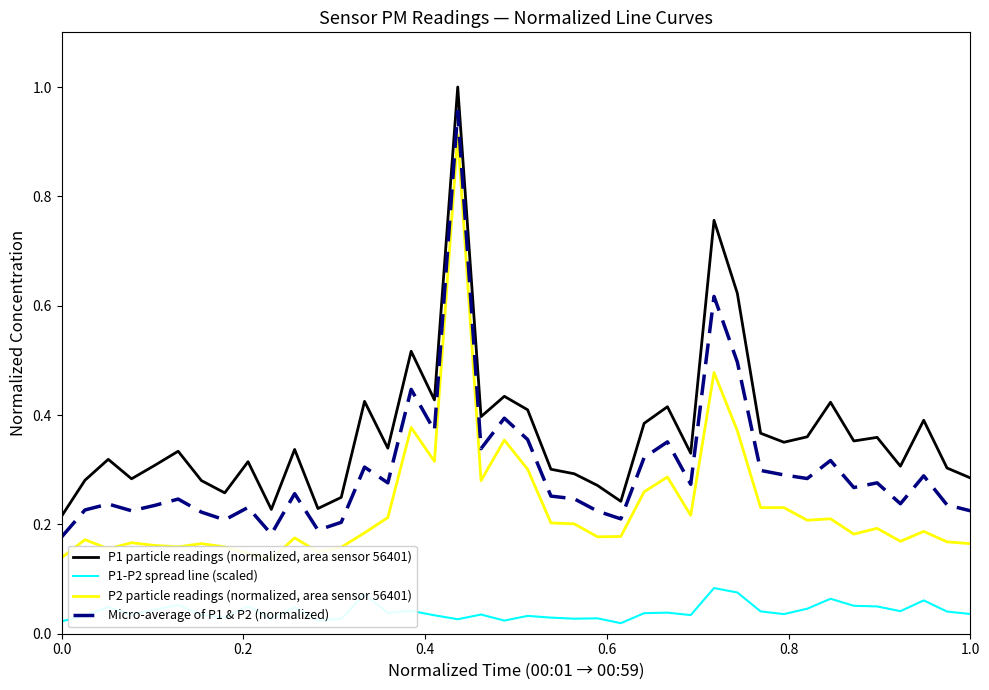

True or false: P1 particle readings (normalized, area sensor 56401) and P1-P2 spread line (scaled) cross at least once.

False